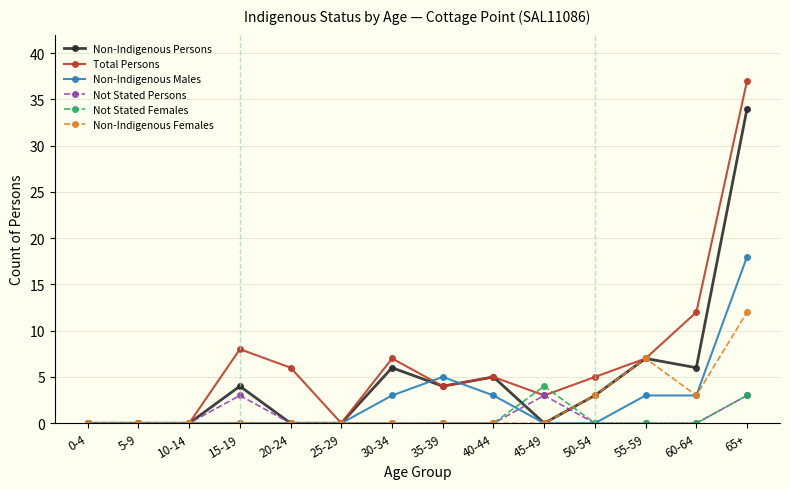

Reading left to right, what are all the values shown in this chart?

Non-Indigenous Persons: 0	0	0	4	0	0	6	4	5	0	3	7	6	34
Total Persons: 0	0	0	8	6	0	7	4	5	3	5	7	12	37
Non-Indigenous Males: 0	0	0	0	0	0	3	5	3	0	0	3	3	18
Not Stated Persons: 0	0	0	3	0	0	0	0	0	3	0	0	0	3
Not Stated Females: 0	0	0	0	0	0	0	0	0	4	0	0	0	3
Non-Indigenous Females: 0	0	0	0	0	0	0	0	0	0	3	7	3	12